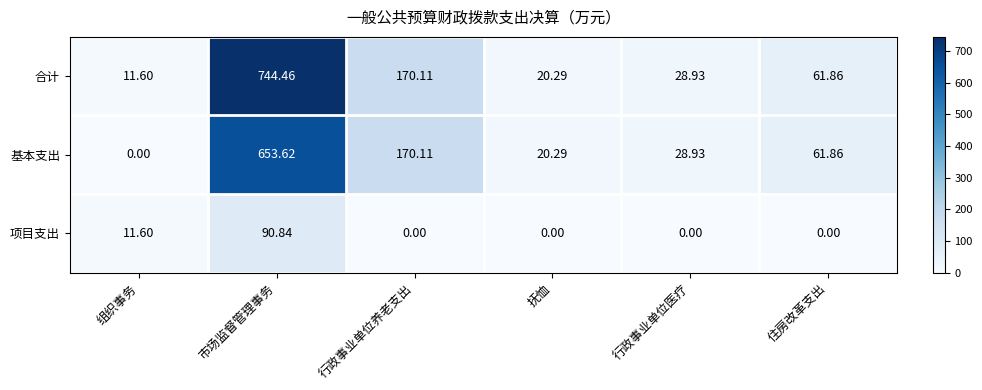

List the series in order of their peak value, lowest first.

项目支出, 基本支出, 合计